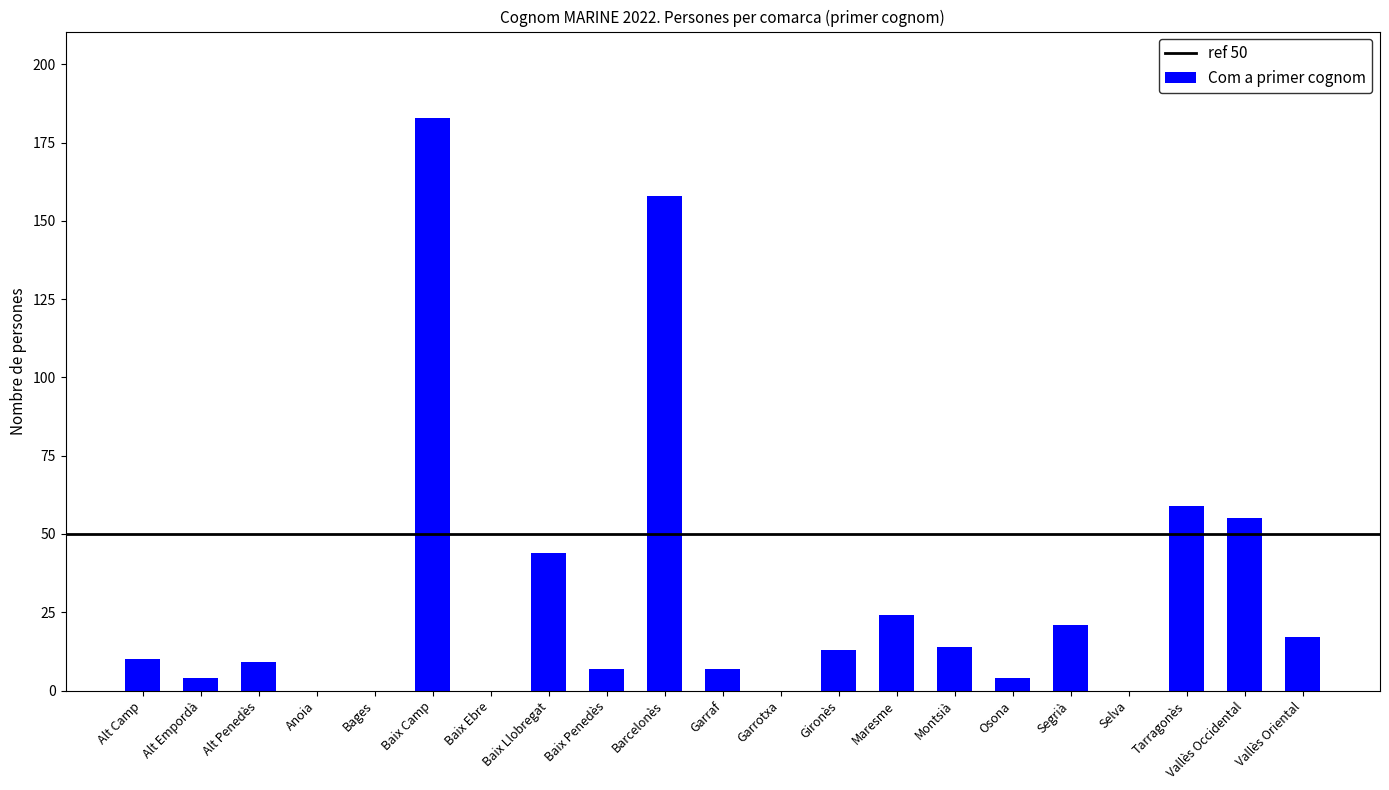

Reading left to right, list all the values displayed in this chart.

Alt Camp=10	Alt Empordà=4	Alt Penedès=9	Anoia=0	Bages=0	Baix Camp=183	Baix Ebre=0	Baix Llobregat=44	Baix Penedès=7	Barcelonès=158	Garraf=7	Garrotxa=0	Gironès=13	Maresme=24	Montsià=14	Osona=4	Segrià=21	Selva=0	Tarragonès=59	Vallès Occidental=55	Vallès Oriental=17